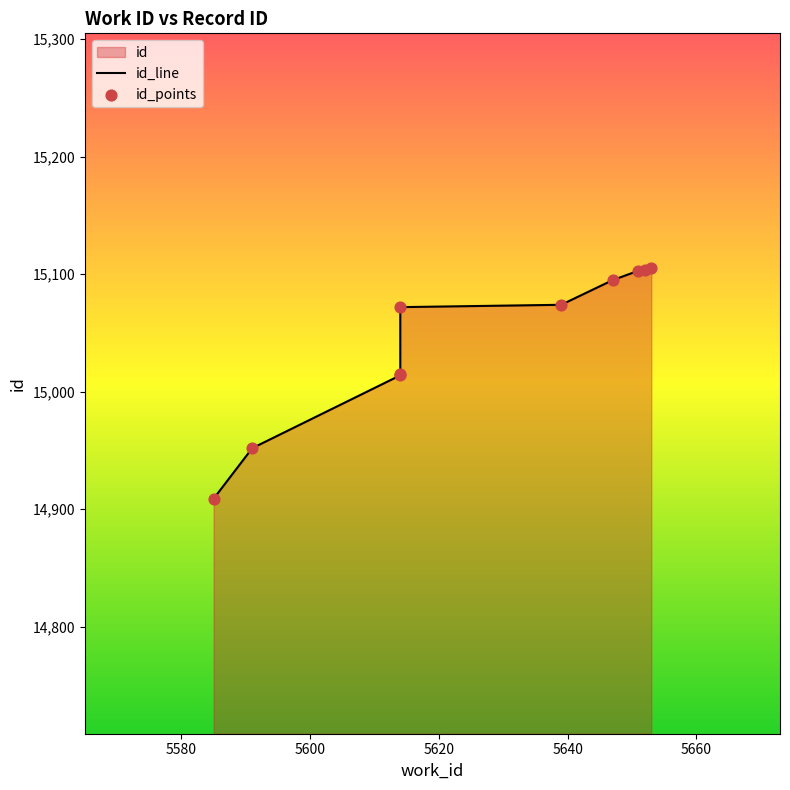

What is the change in value from 5614 to 5614?

+57